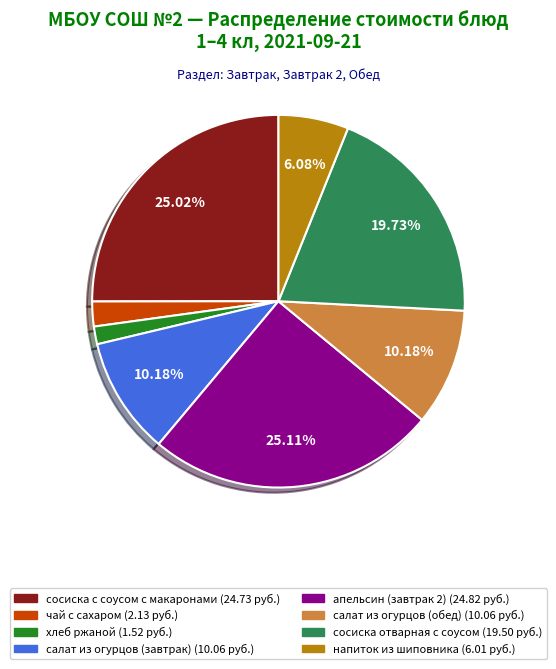

Which slice is the smallest?

хлеб ржаной